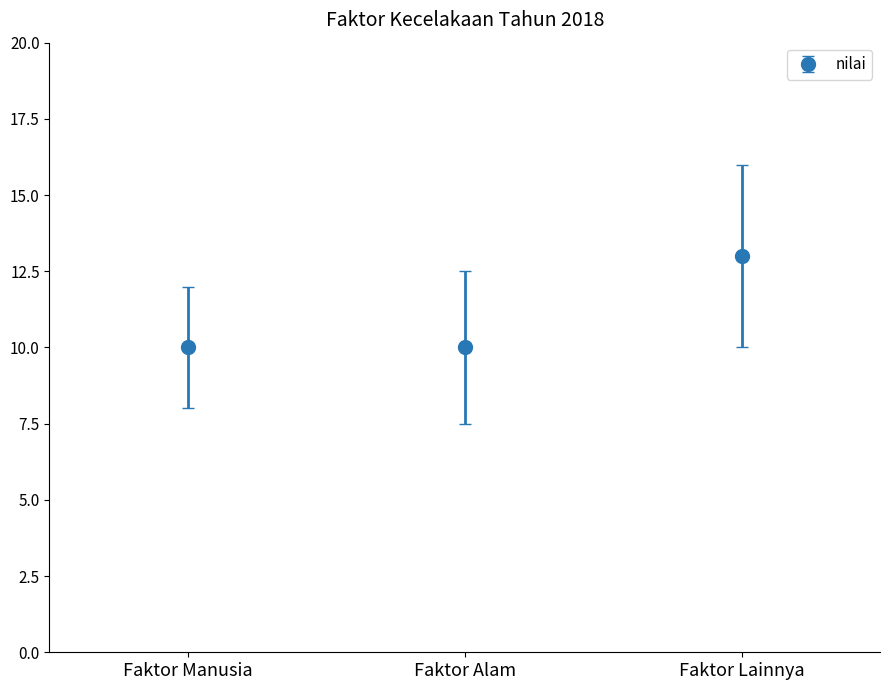

What is the change in value from Faktor Manusia to Faktor Lainnya?

+3